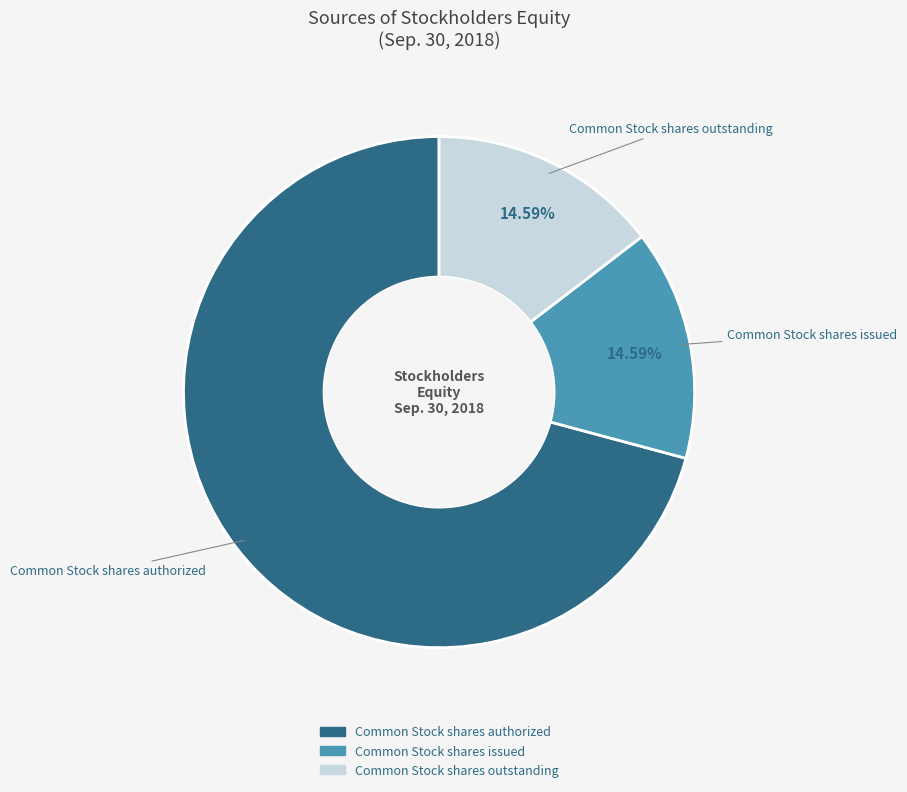

How many segments does this pie chart have?

3